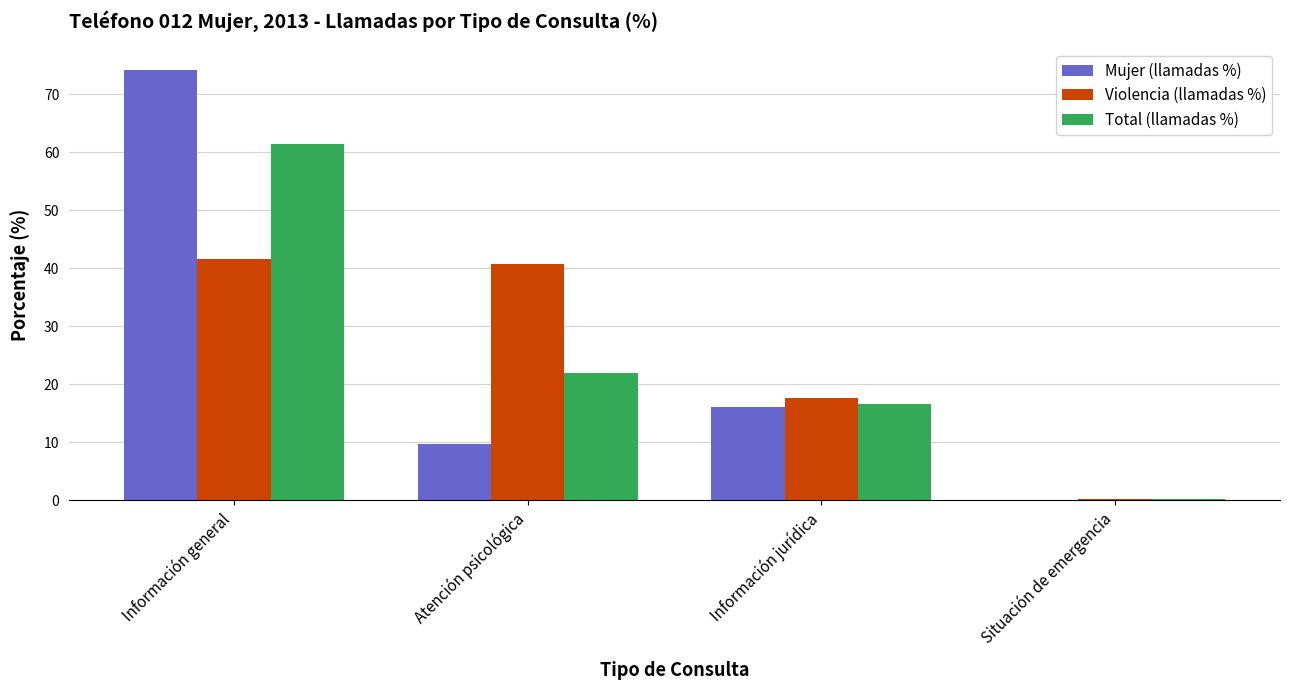

True or false: Total (llamadas %) has a value of 21.9 at Atención psicológica.

True